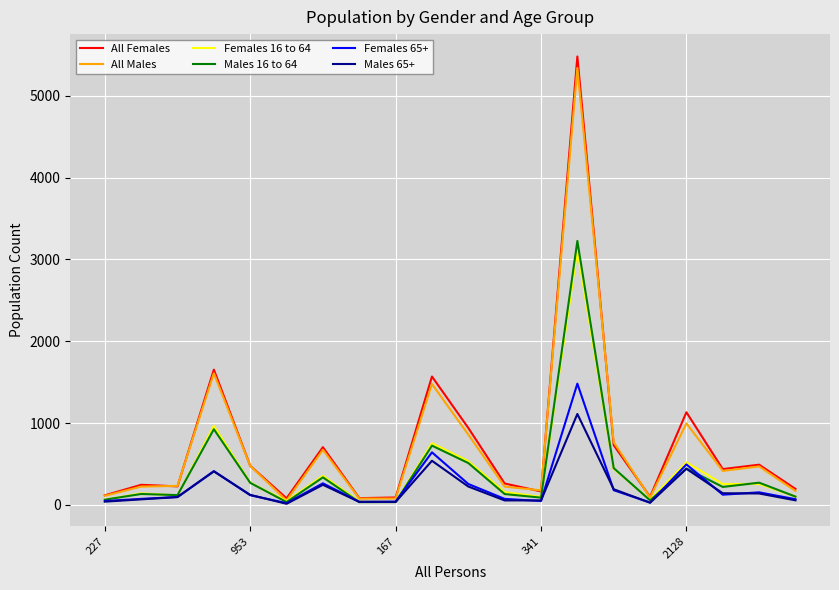

What is the greatest value displayed?

5482